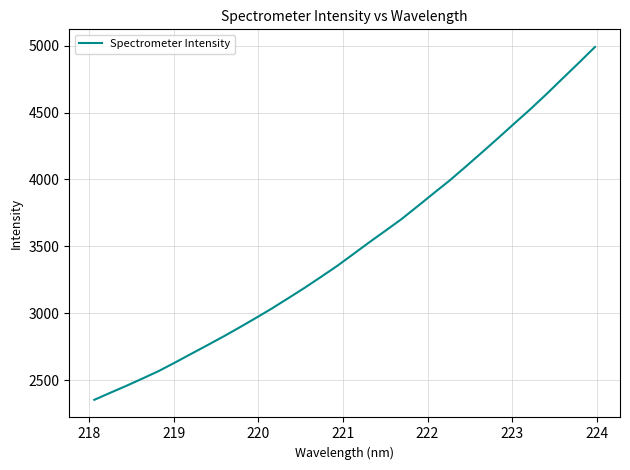

Reading left to right, list all the values displayed in this chart.

2354.6	2407.8	2460.0	2514.6	2570.5	2633.5	2698.4	2762.9	2828.2	2896.3	2966.1	3037.8	3113.4	3190.0	3270.3	3352.1	3440.3	3529.5	3615.7	3702.9	3799.1	3896.8	3993.1	4096.8	4202.4	4309.3	4417.8	4525.2	4638.2	4755.0	4871.0	4989.3